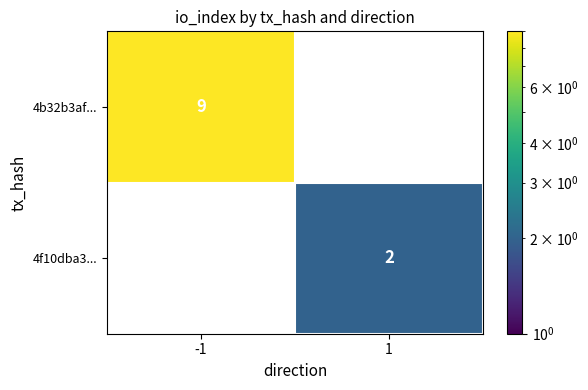

The value of 4b32b3af... at -1 is 9. True or false?

True